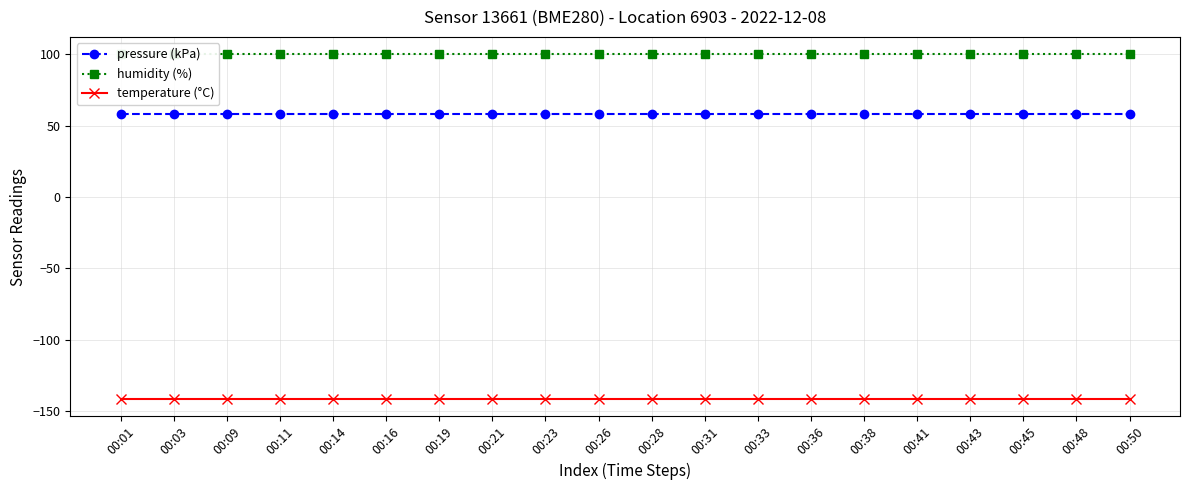

Rank the series by their average value, from highest to lowest.

humidity (%), pressure (kPa), temperature (°C)